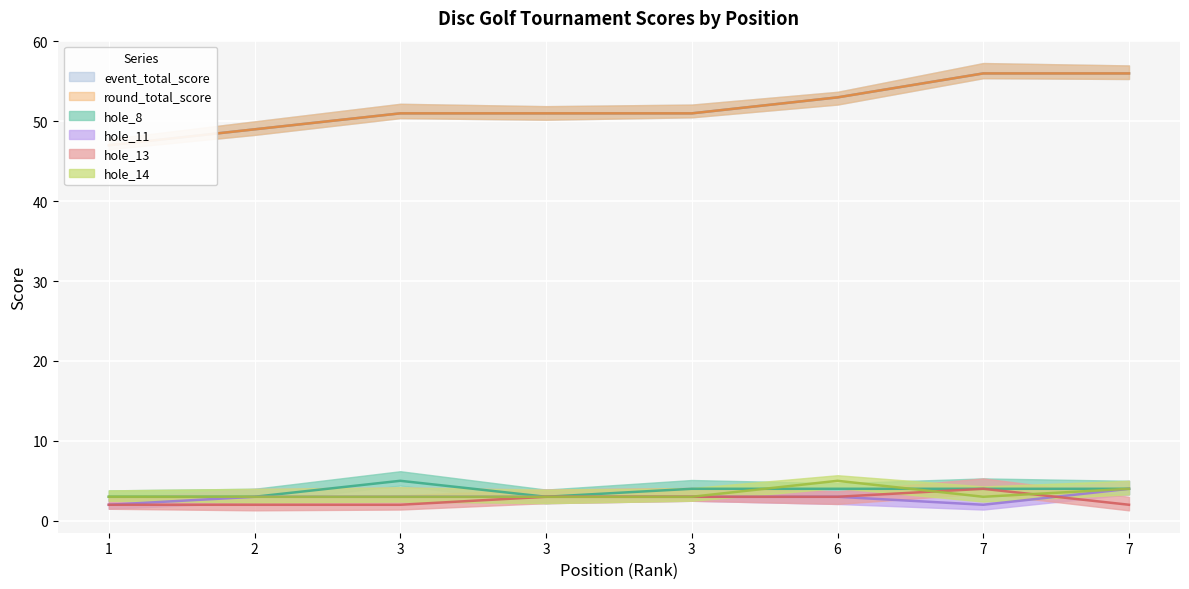

Read the round_total_score value at 2.

49